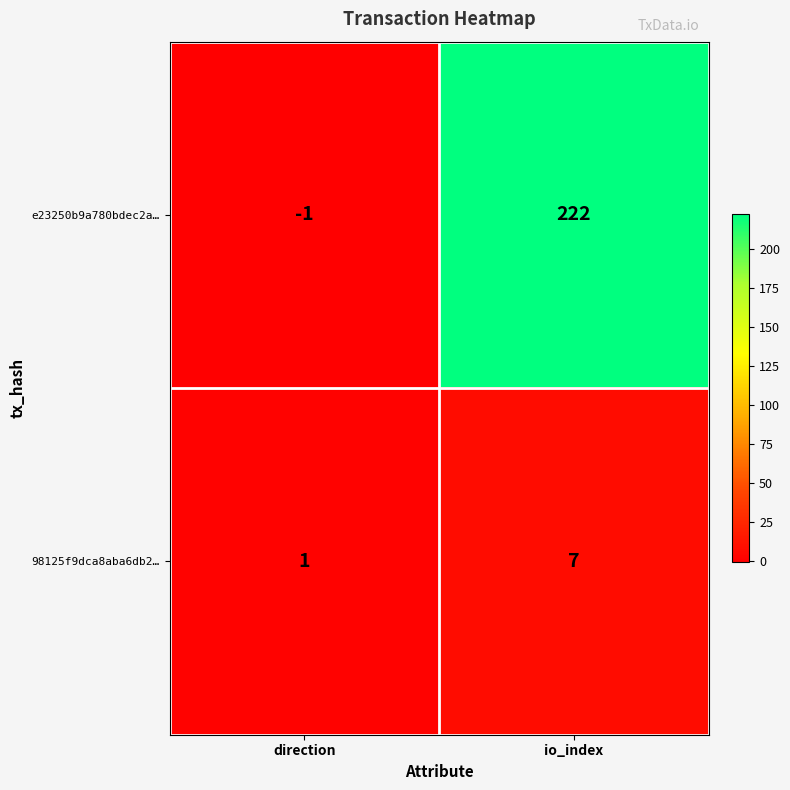

What is the difference between the 98125f9dca8aba6db2… values at direction and io_index?

6